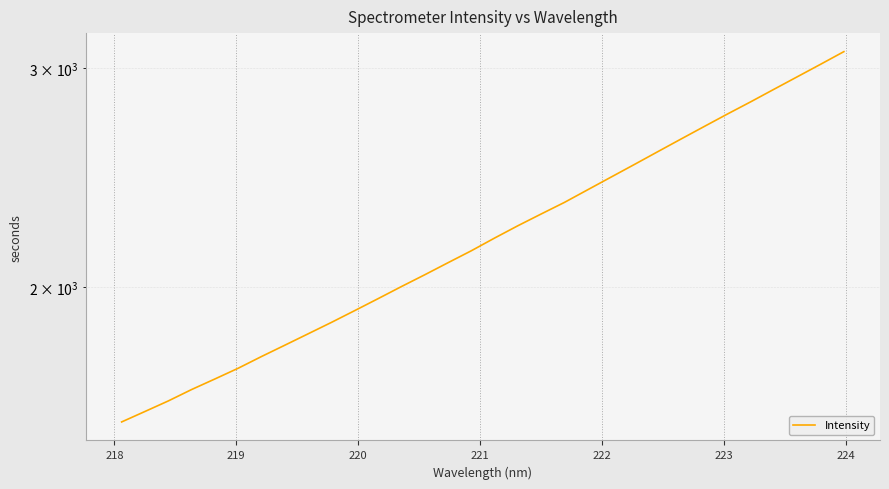

The chart shows a value of 670.3 at 223. True or false?

False